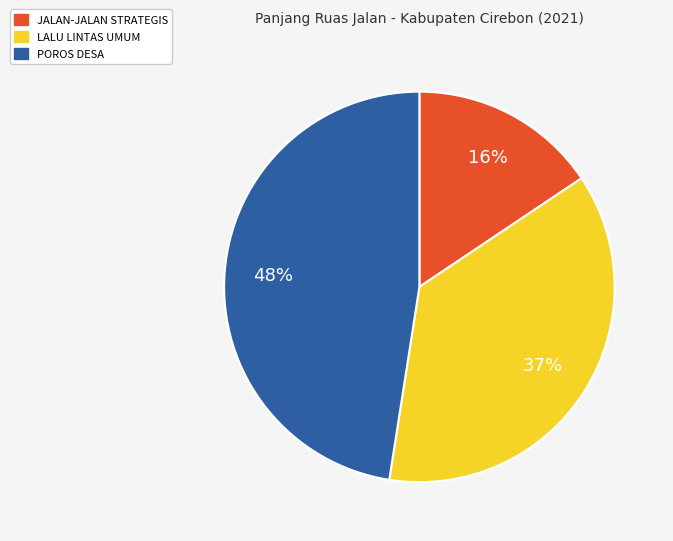

Rank the categories by value from highest to lowest.

POROS DESA, LALU LINTAS UMUM, JALAN-JALAN STRATEGIS